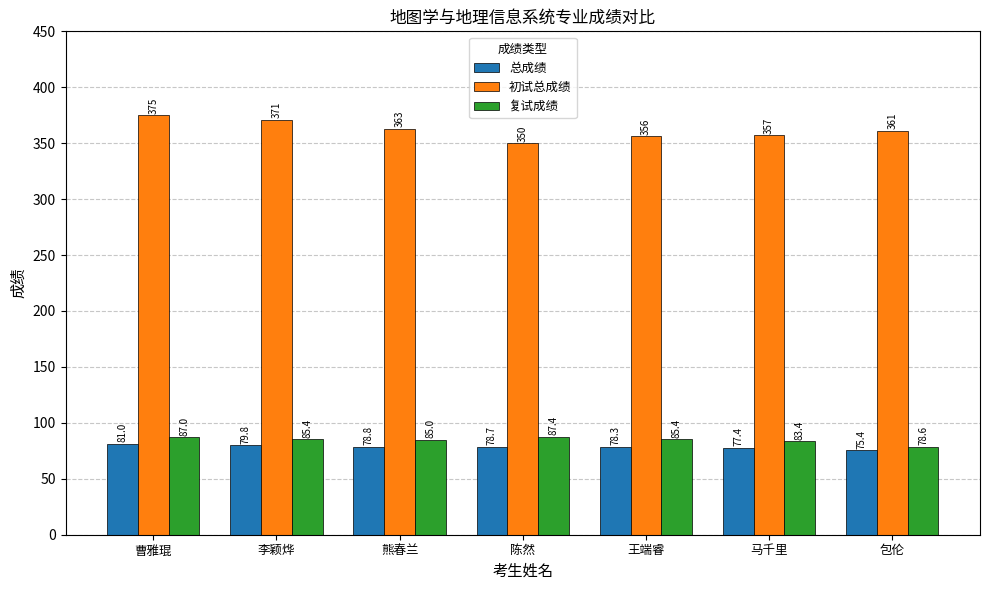

What position from the left is 曹雅琨?

1